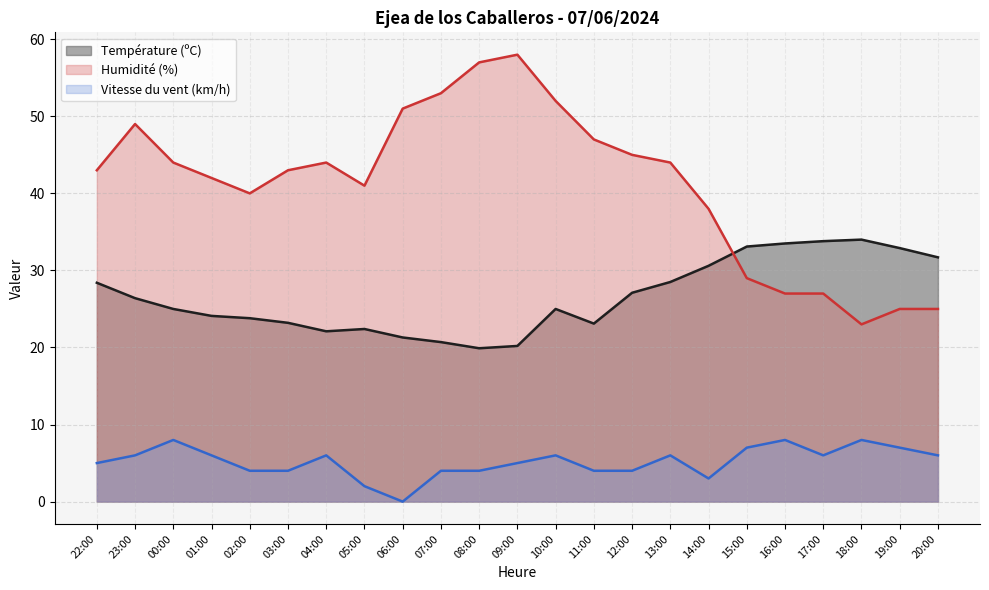

Reading right to left, what are all the values shown in this chart?

Température (ºC): 31.7	32.9	34.0	33.8	33.5	33.1	30.6	28.5	27.1	23.1	25.0	20.2	19.9	20.7	21.3	22.4	22.1	23.2	23.8	24.1	25.0	26.4	28.4
Humidité (%): 25.0	25.0	23.0	27.0	27.0	29.0	38.0	44.0	45.0	47.0	52.0	58.0	57.0	53.0	51.0	41.0	44.0	43.0	40.0	42.0	44.0	49.0	43.0
Vitesse du vent (km/h): 6.0	7.0	8.0	6.0	8.0	7.0	3.0	6.0	4.0	4.0	6.0	5.0	4.0	4.0	0.0	2.0	6.0	4.0	4.0	6.0	8.0	6.0	5.0